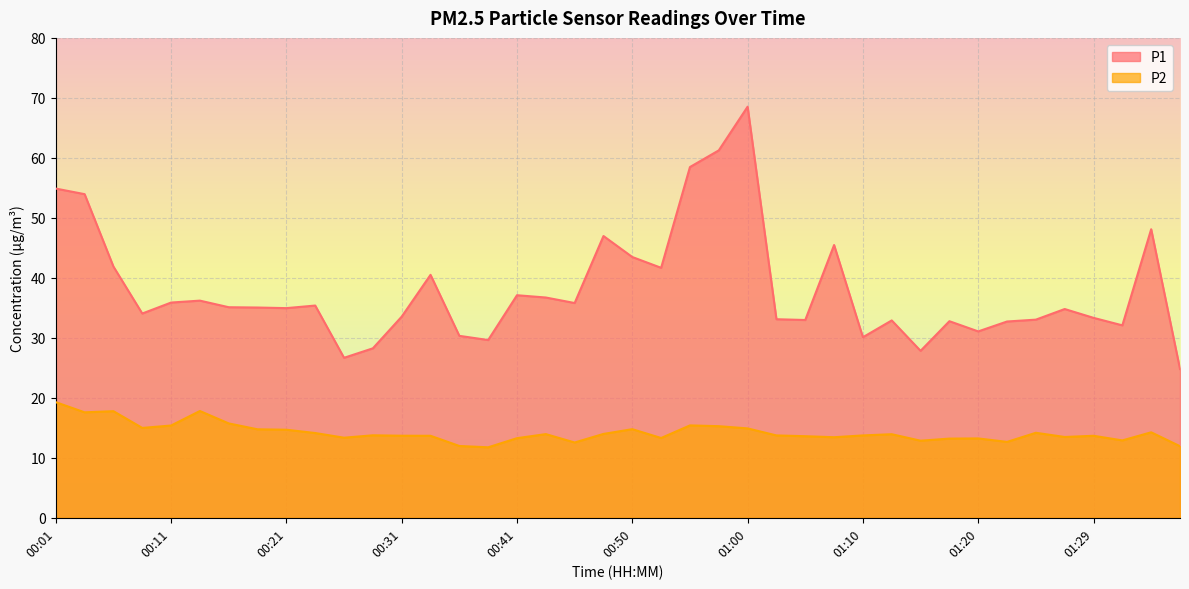

How many data points in P2 are less than 13?

7